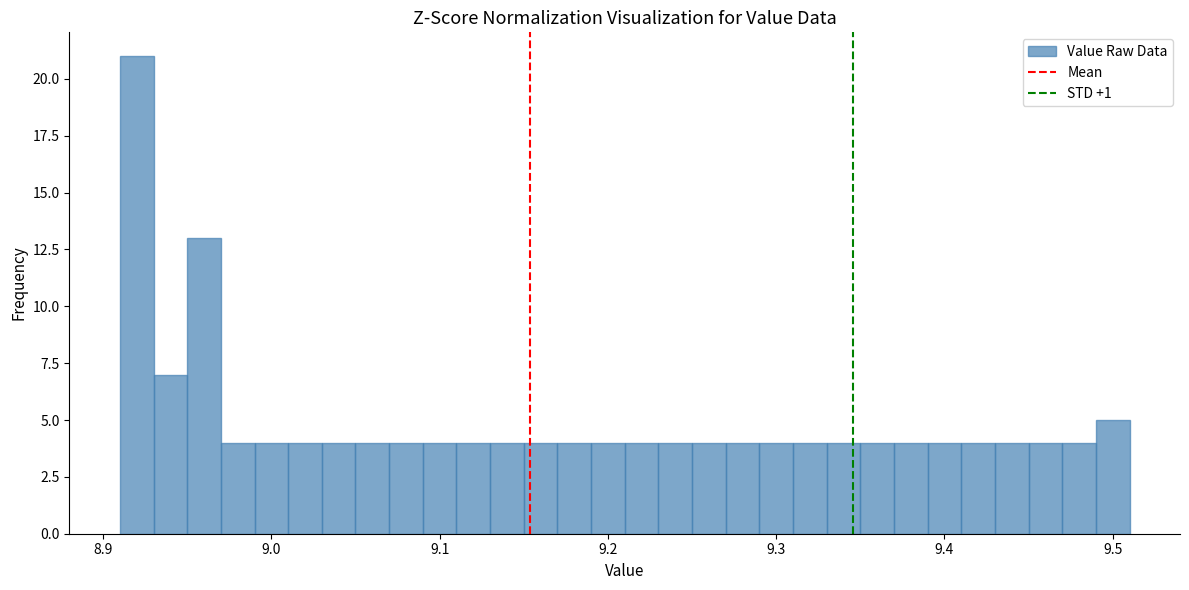

Read against the x-axis, roughly where is the centre of the tallest bar?

8.92